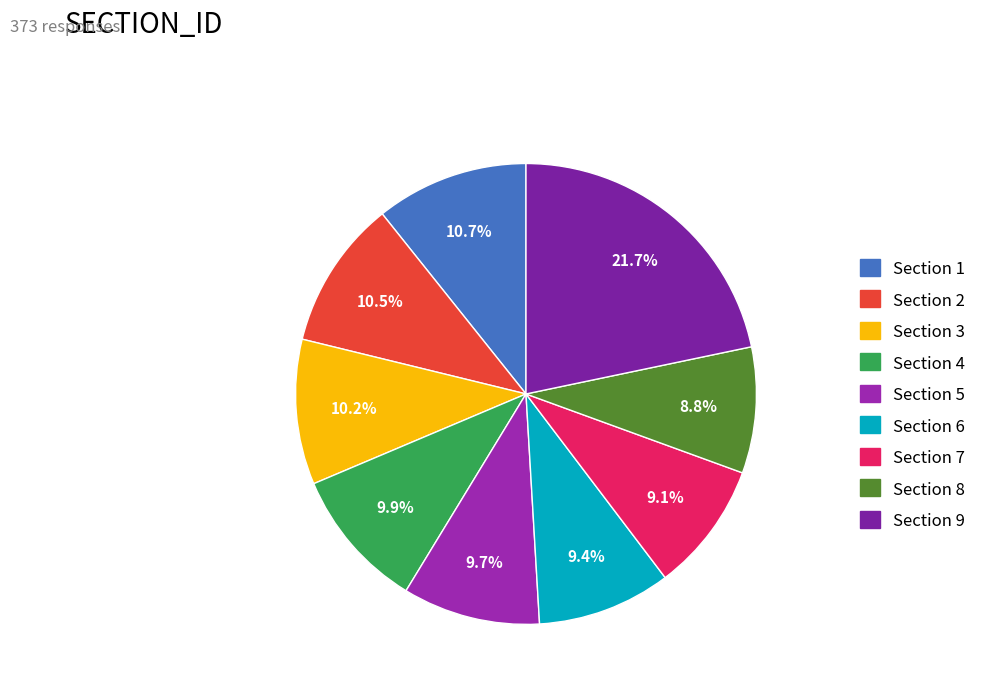

Which slice is the largest?

Section 9